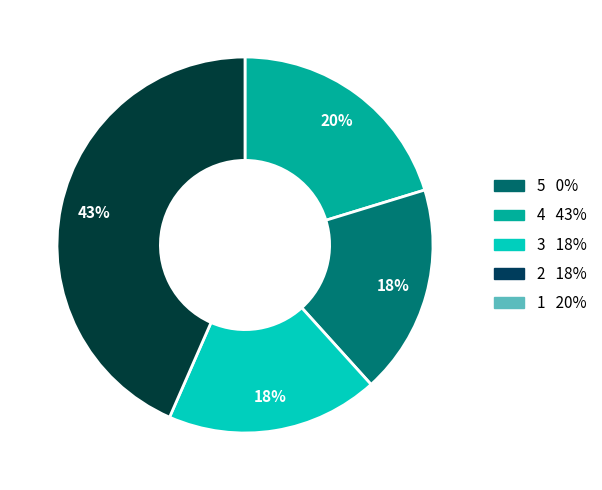

Does any single category account for the majority?

No